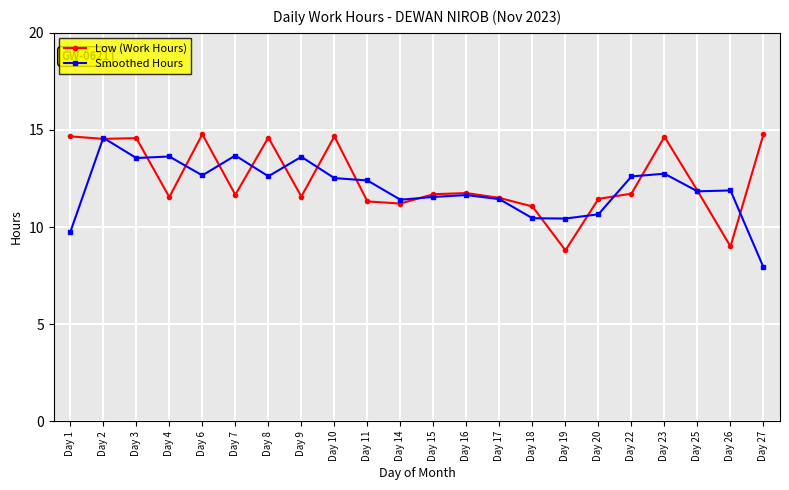

Is it true that Low (Work Hours) equals 25.5 at Day 2?

False